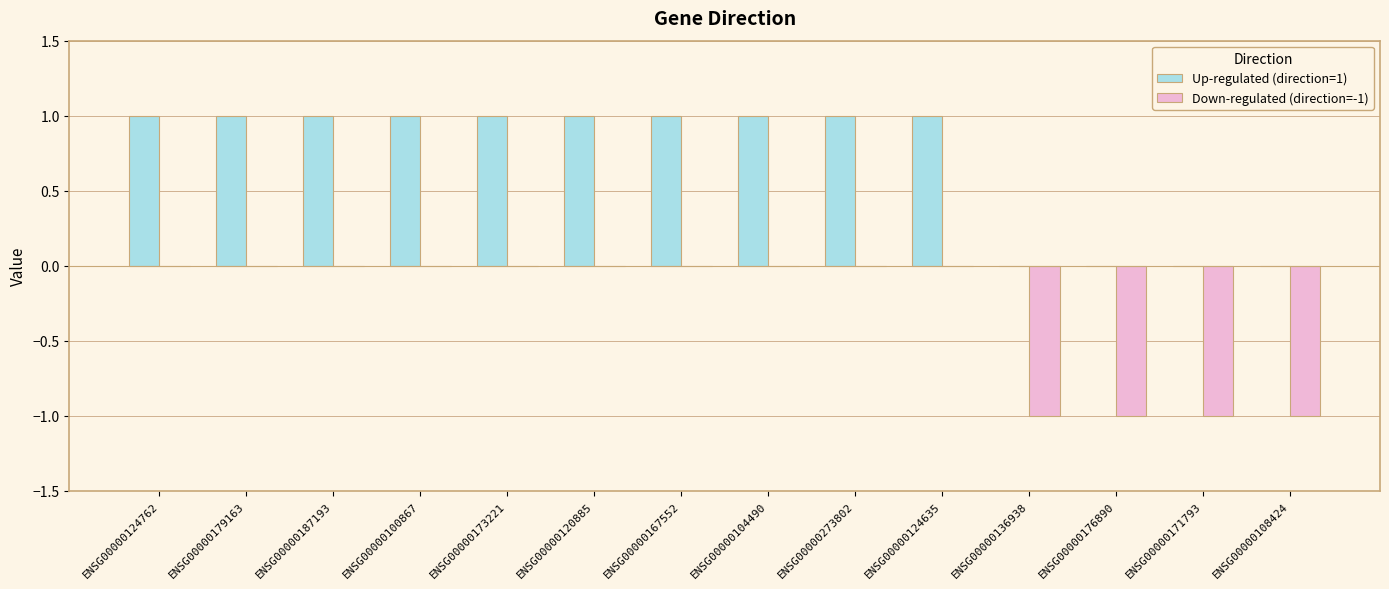

The Up-regulated (direction=1) series shows 0 at ENSG00000104490. True or false?

False